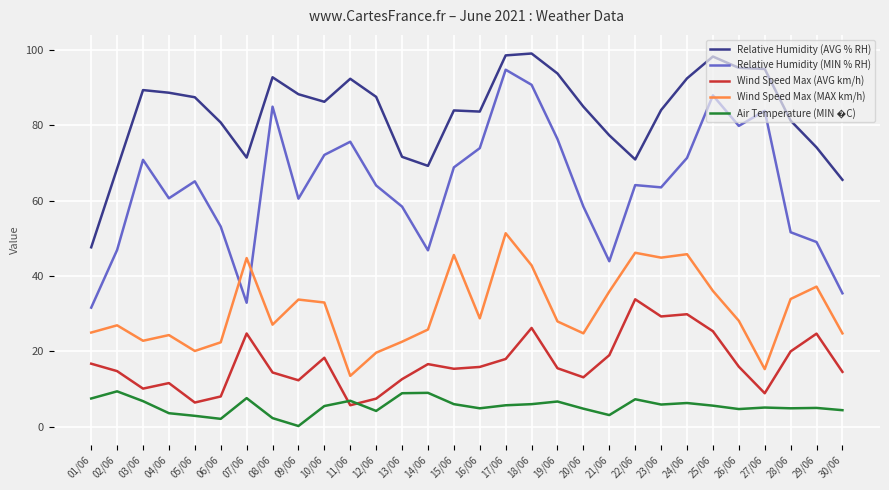

Which category has the lowest value in the Wind Speed Max (MAX km/h) series?

11/06